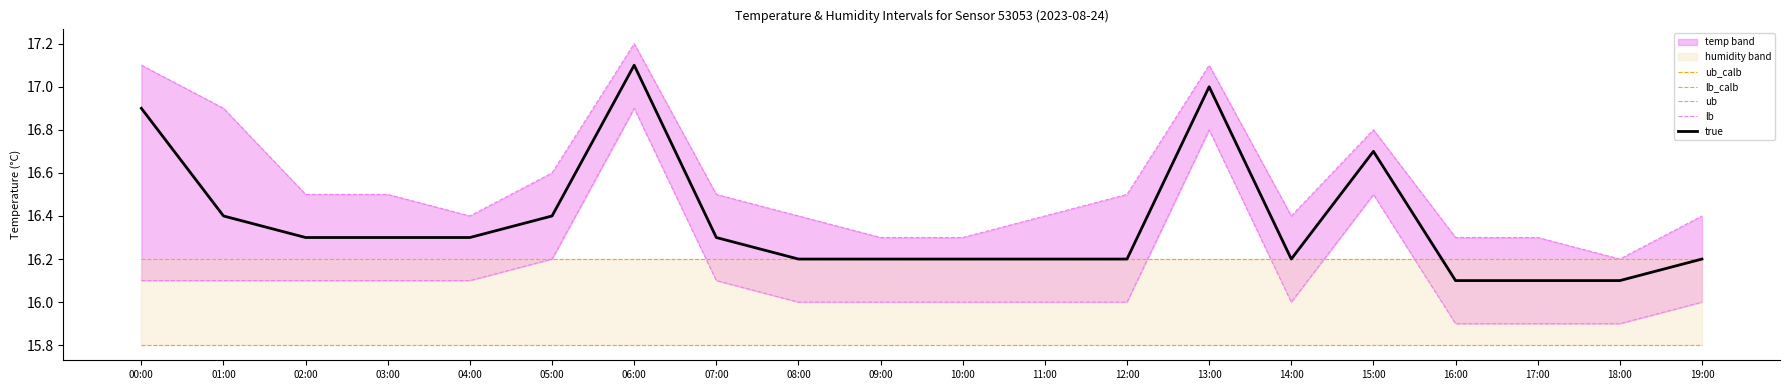

How many interior local valleys does the true series have?

1